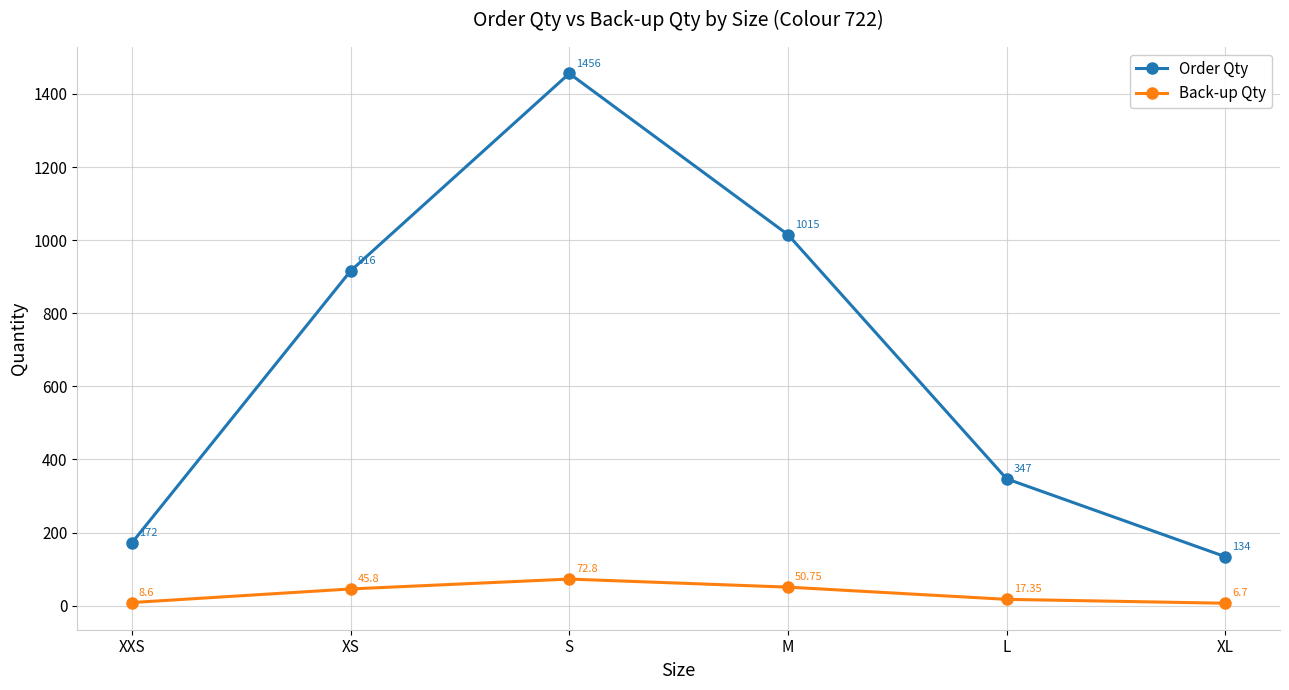

True or false: Order Qty and Back-up Qty cross at least once.

False